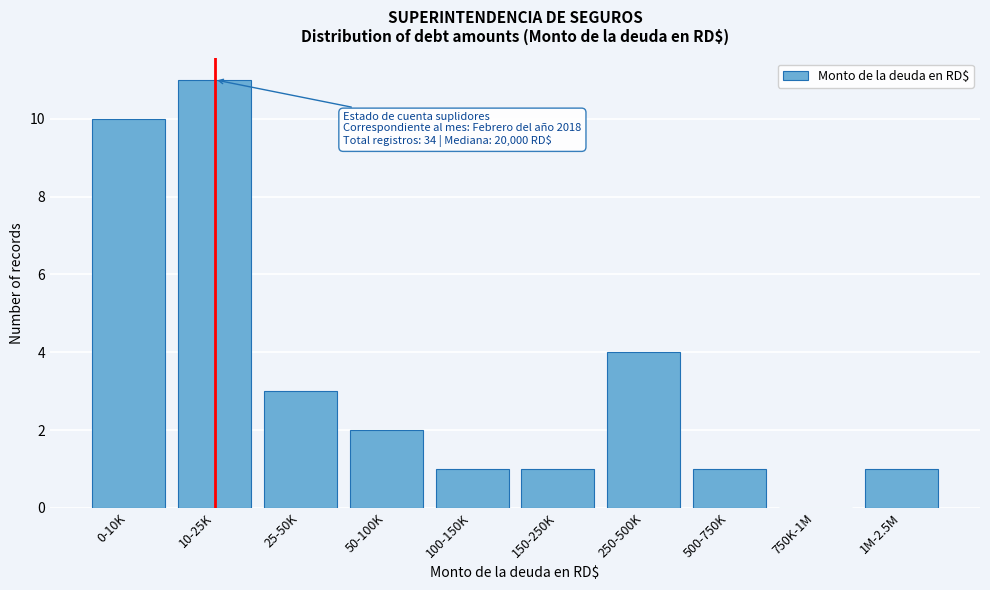

Reading right to left, extract all data points from this chart.

1M-2.5M=1	750K-1M=0	500-750K=1	250-500K=4	150-250K=1	100-150K=1	50-100K=2	25-50K=3	10-25K=11	0-10K=10